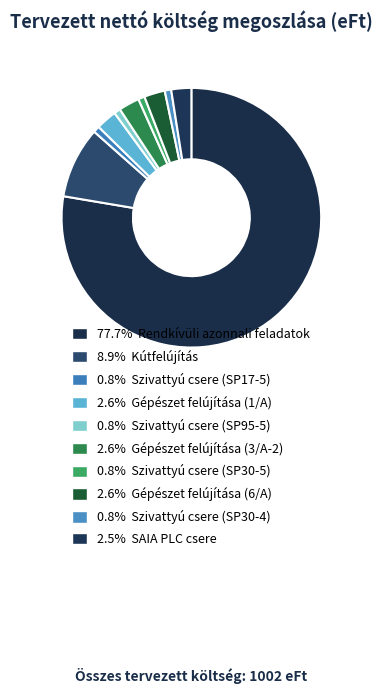

How many slices are in this pie chart?

10